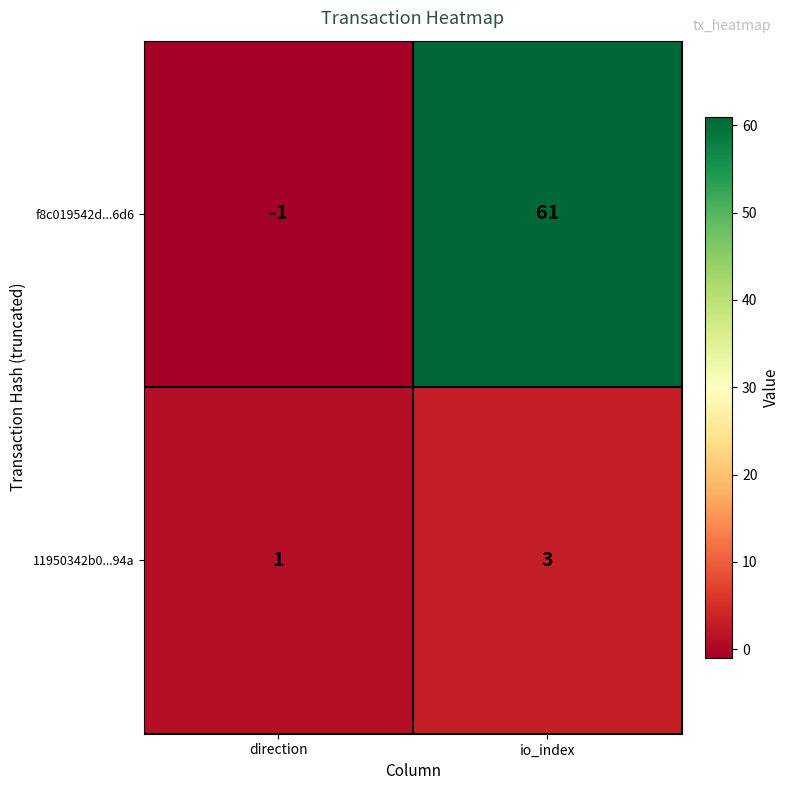

At which label is 11950342b0...94a closest to 2?

direction